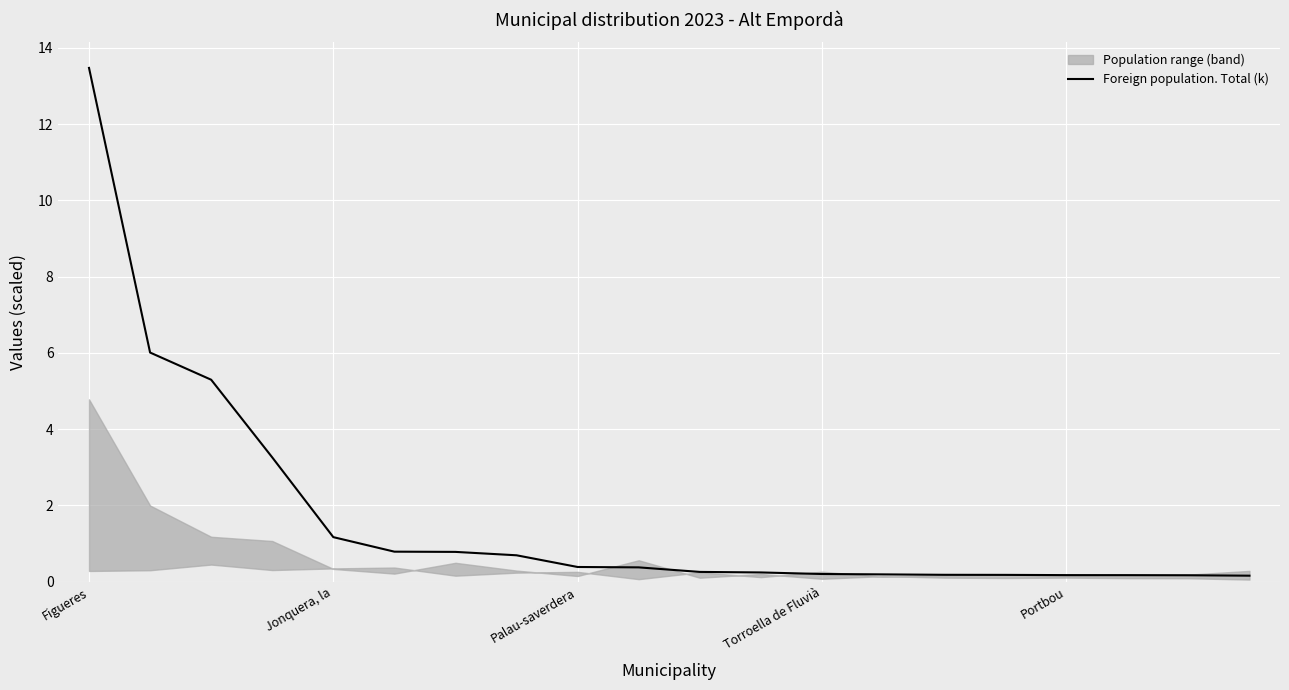

What is the value of the 18th point from the left?

0.2